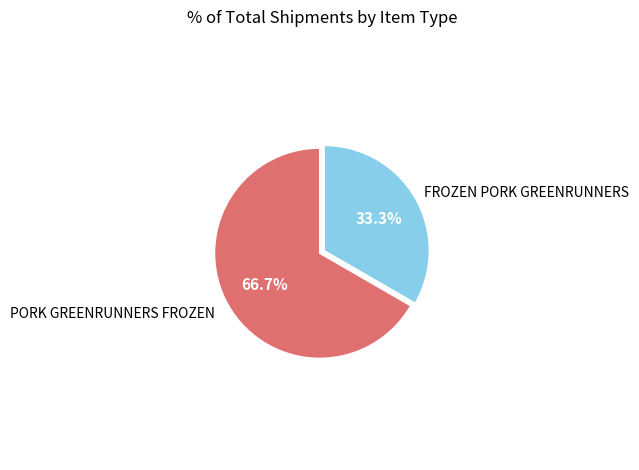

Is there any slice that represents more than half of the pie?

Yes